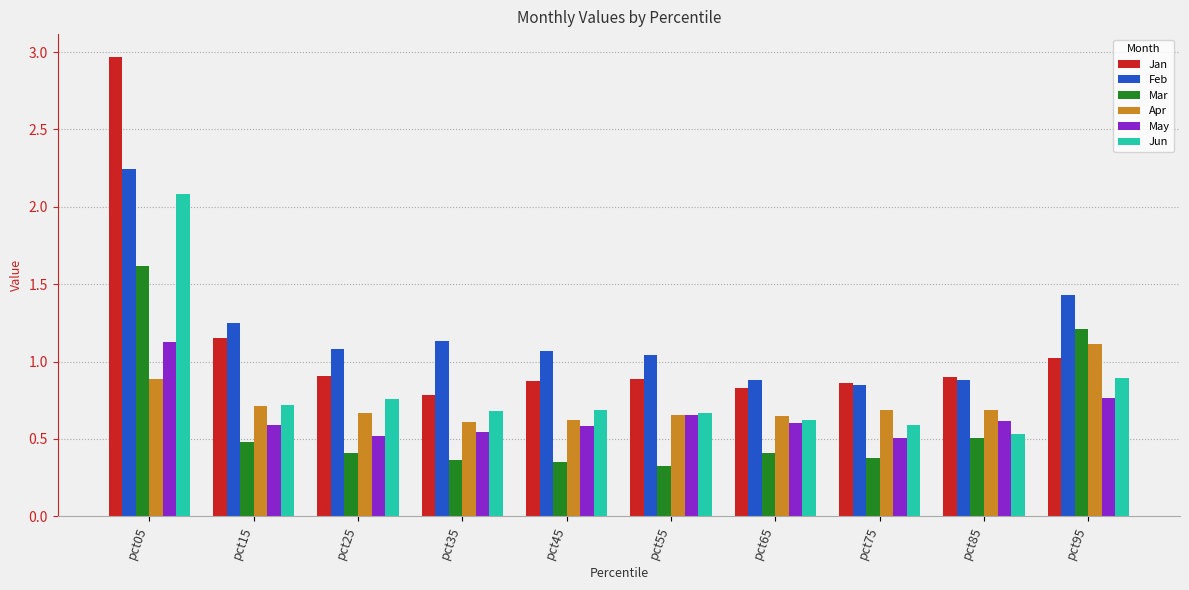

What are all the series names shown in the legend?

Jan, Feb, Mar, Apr, May, Jun